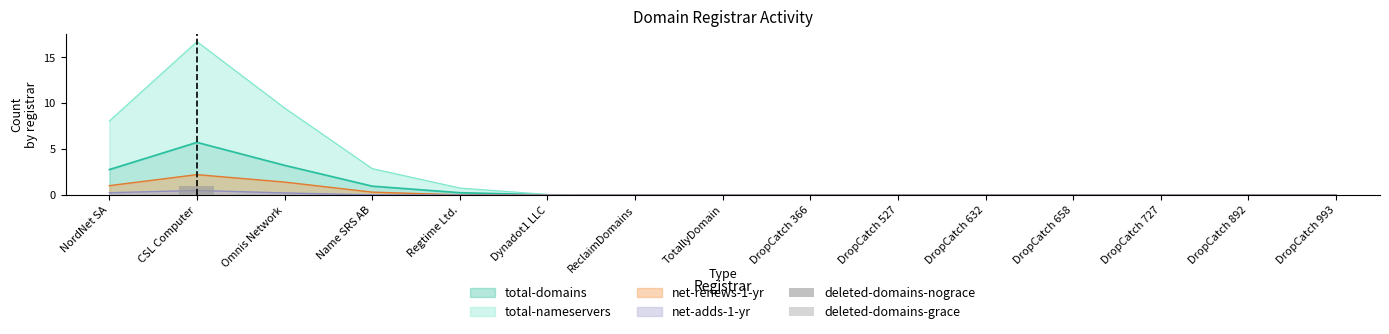

What position from the right is TotallyDomain?

8